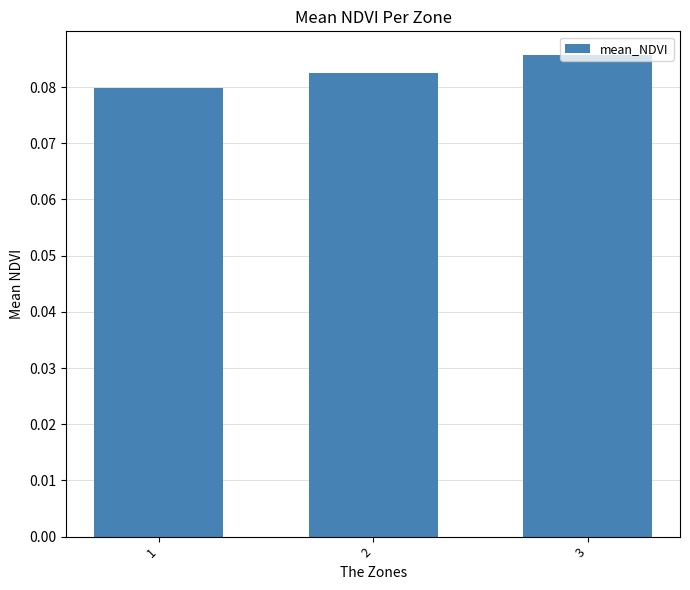

Which has a higher value, 2 or 3?

3